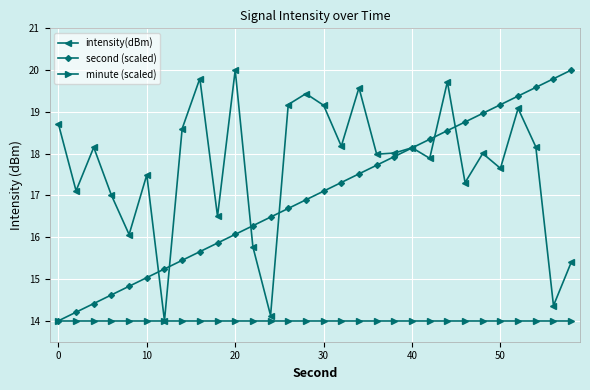

What are all the series names shown in the legend?

intensity(dBm), second (scaled), minute (scaled)